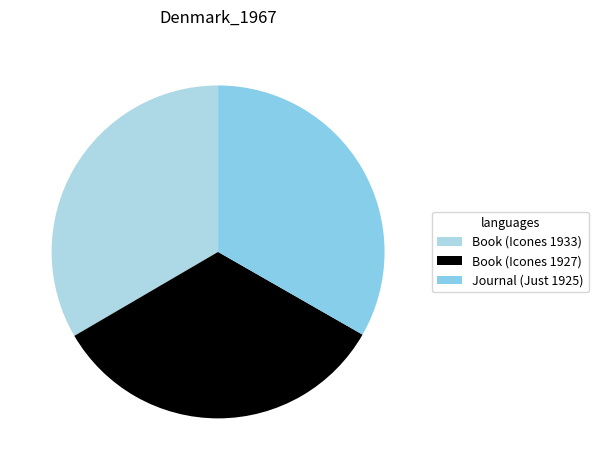

How many segments does this pie chart have?

3